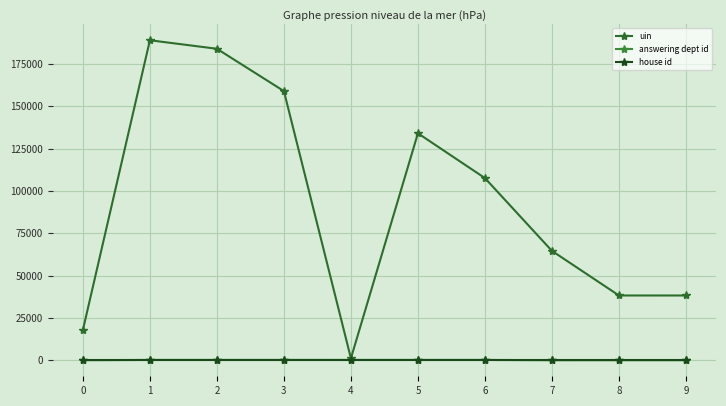

How many data points in answering dept id are less than 208?

4